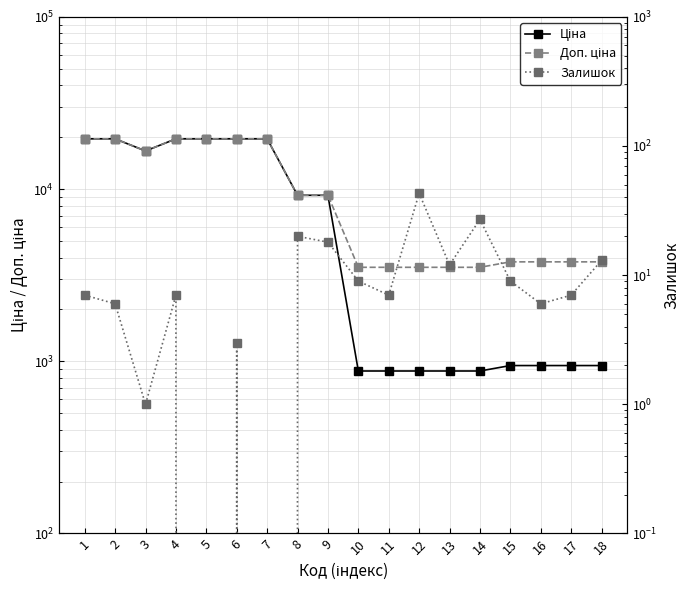

How many categories are shown in the chart?

18